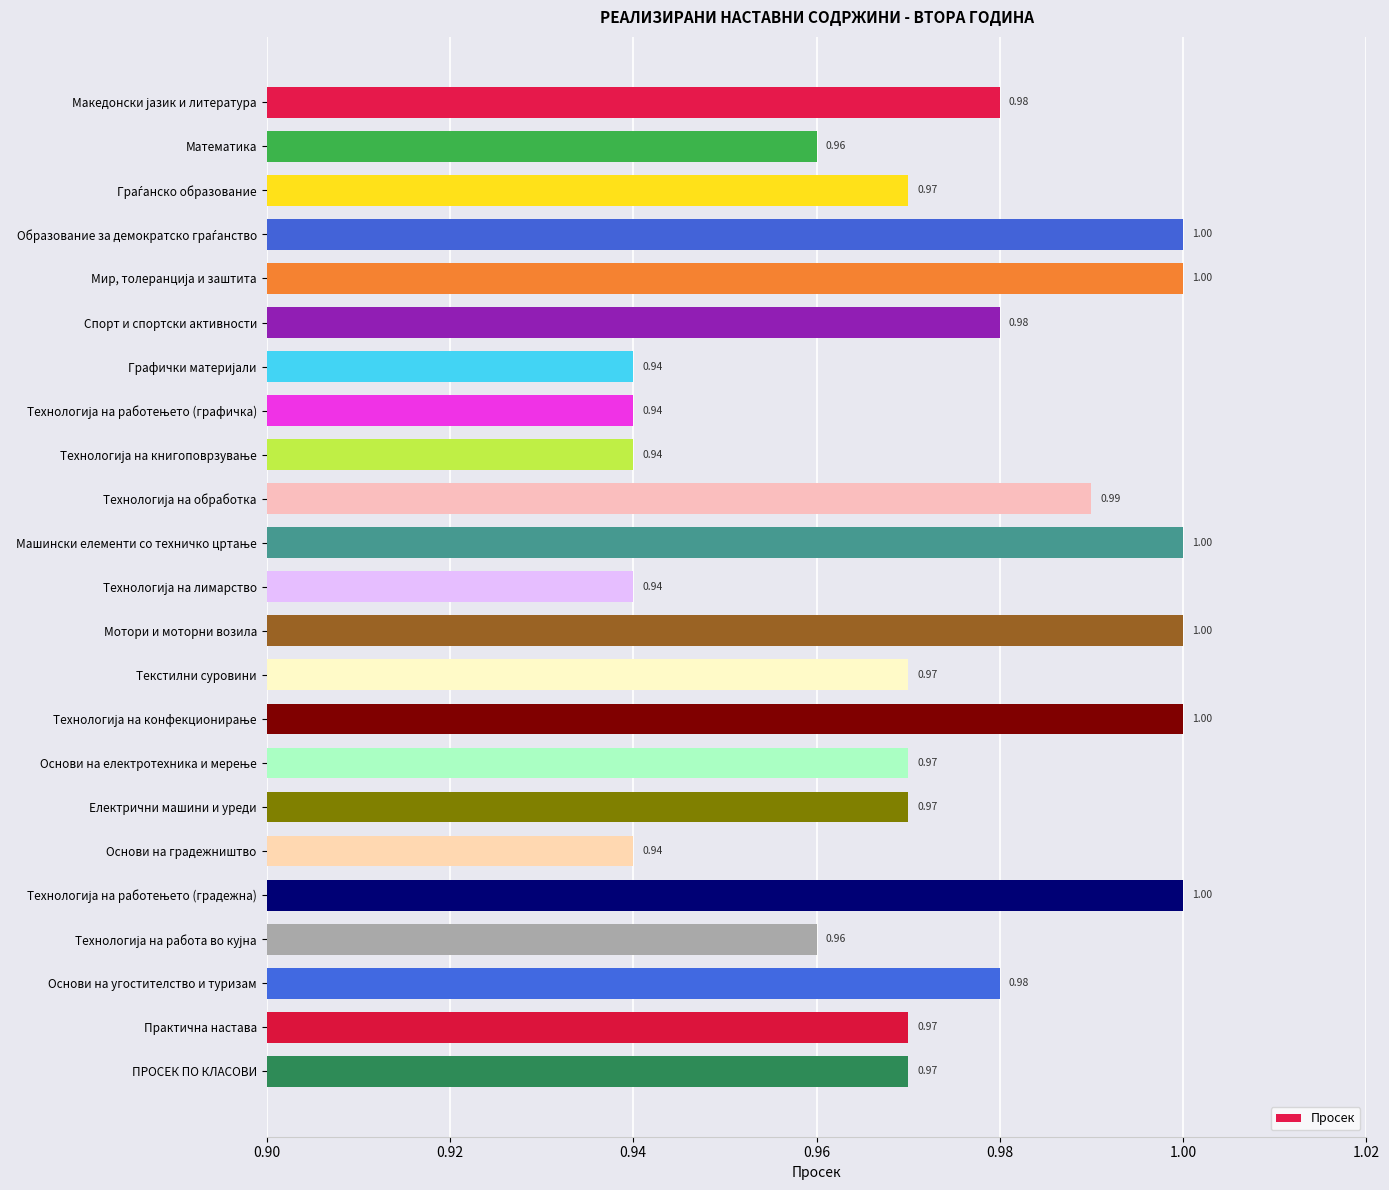

What is the average value?

1.0